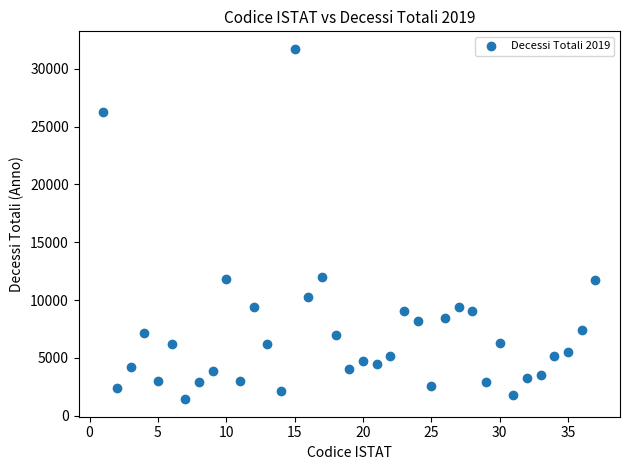

What is the range of X values (max minus min)?

36